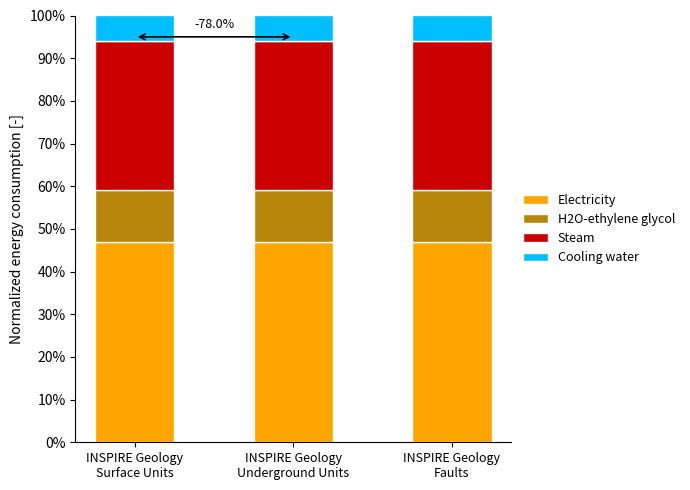

What are all the series names shown in the legend?

Electricity, H2O-ethylene glycol, Steam, Cooling water